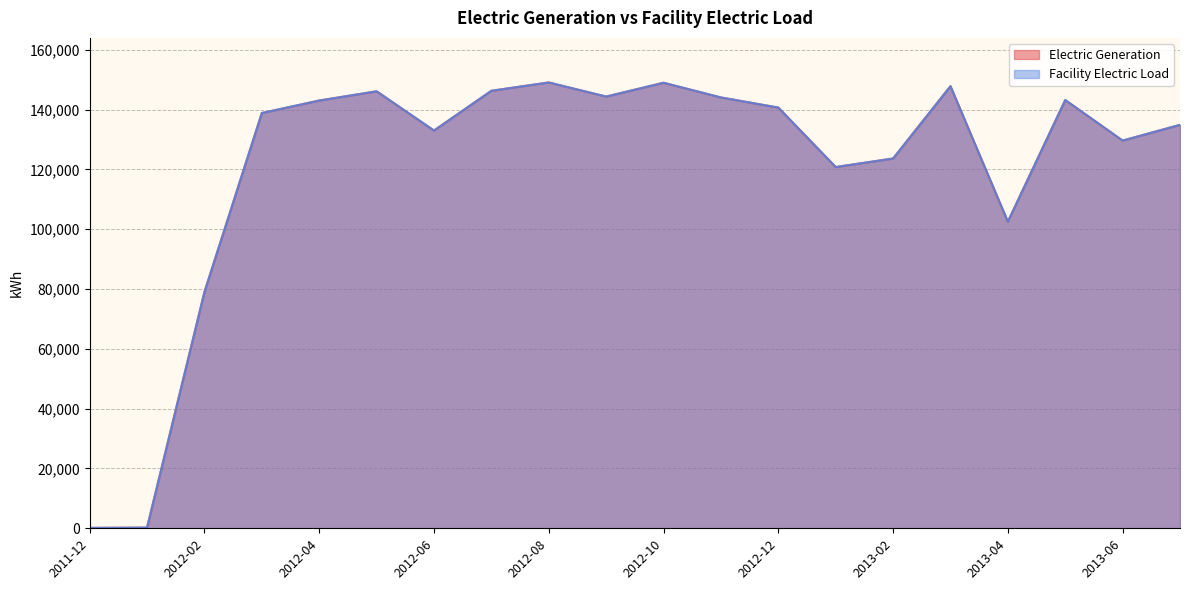

List the series in order of their peak value, lowest first.

Electric Generation, Facility Electric Load